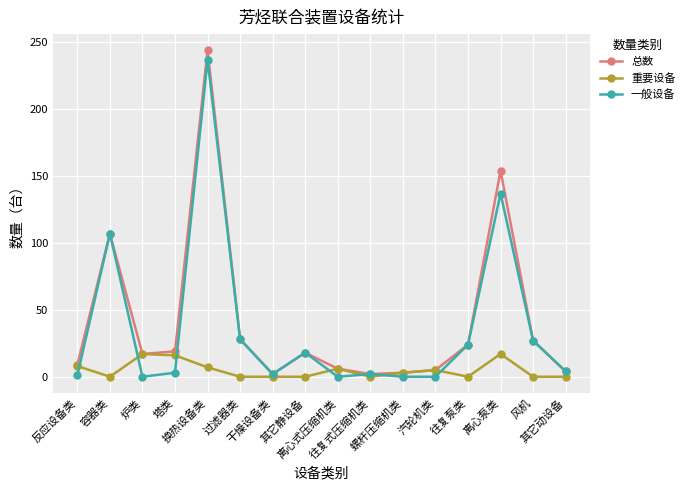

True or false: 重要设备 has more than 2 interior local peaks.

True